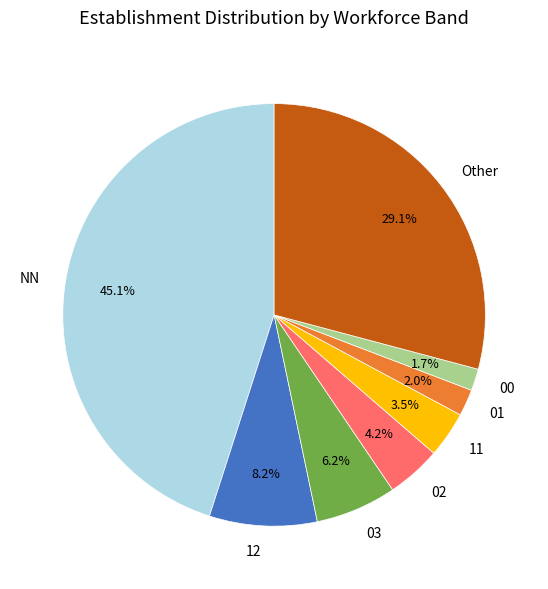

Approximately how many times larger is the value at 03 compared to 12?

0.8